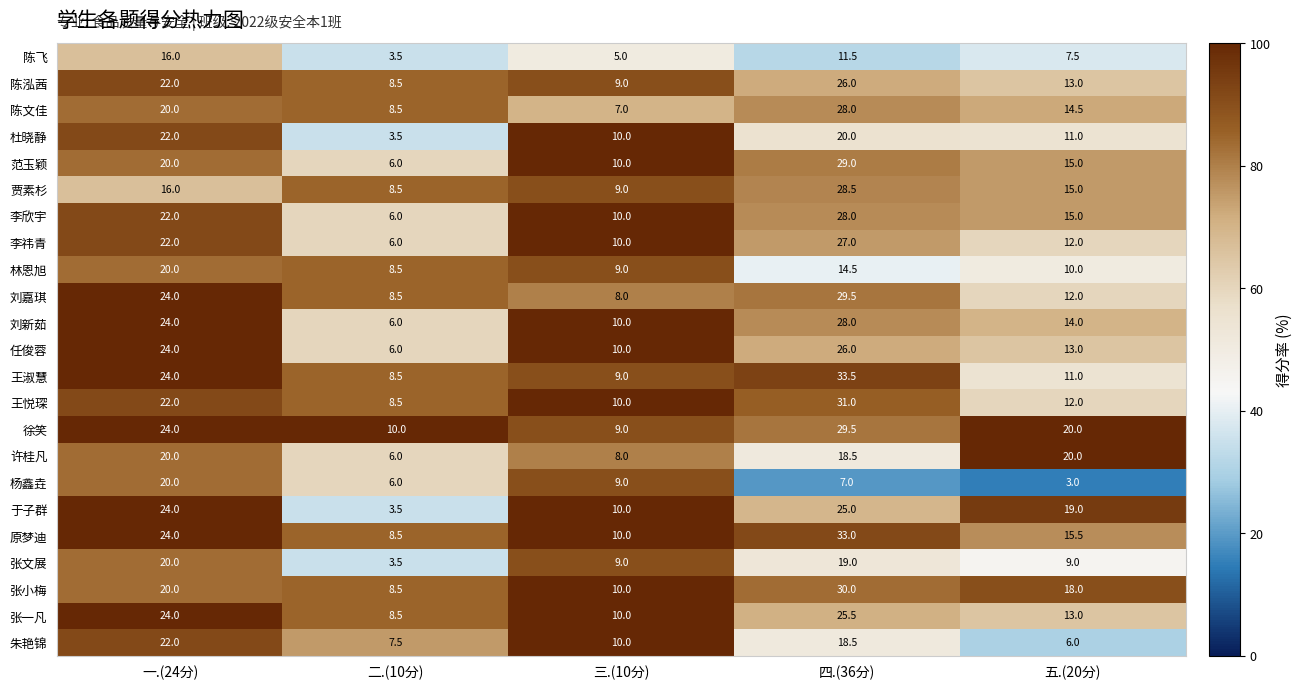

What is the approximate value of 李祎青 at 五.(20分)?

12.0